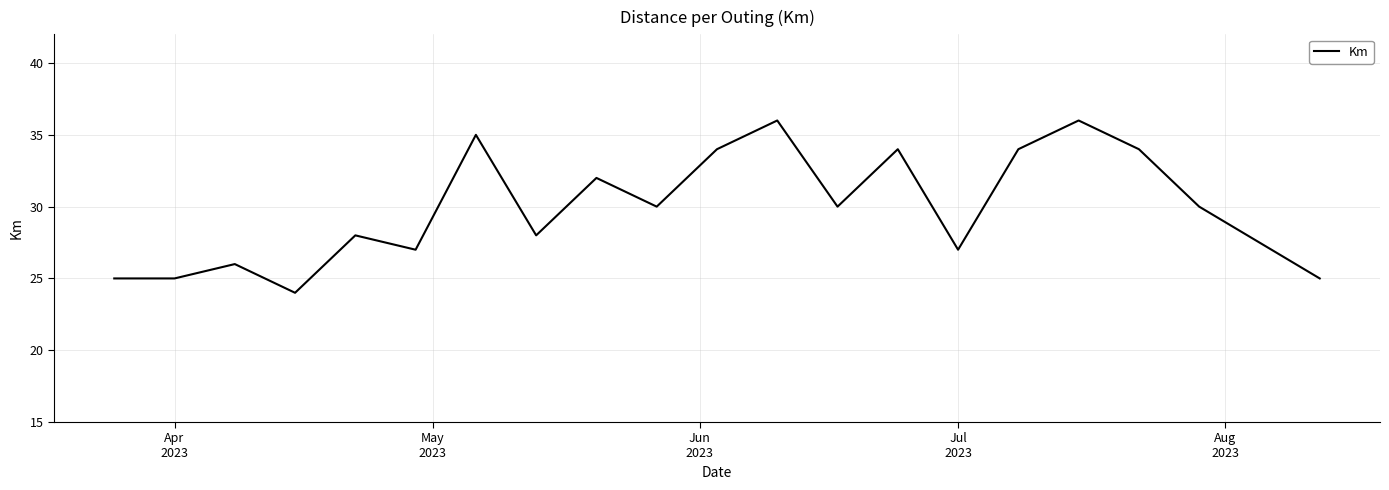

What is the greatest value displayed?

36